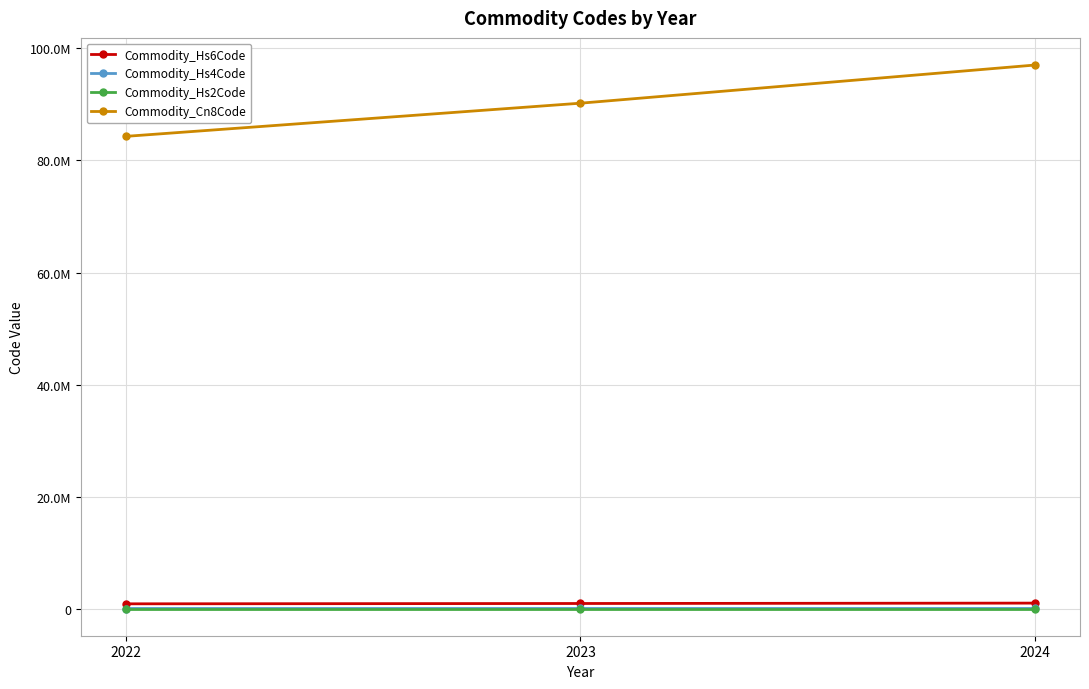

The Commodity_Cn8Code series shows 84314300 at 2022. True or false?

True